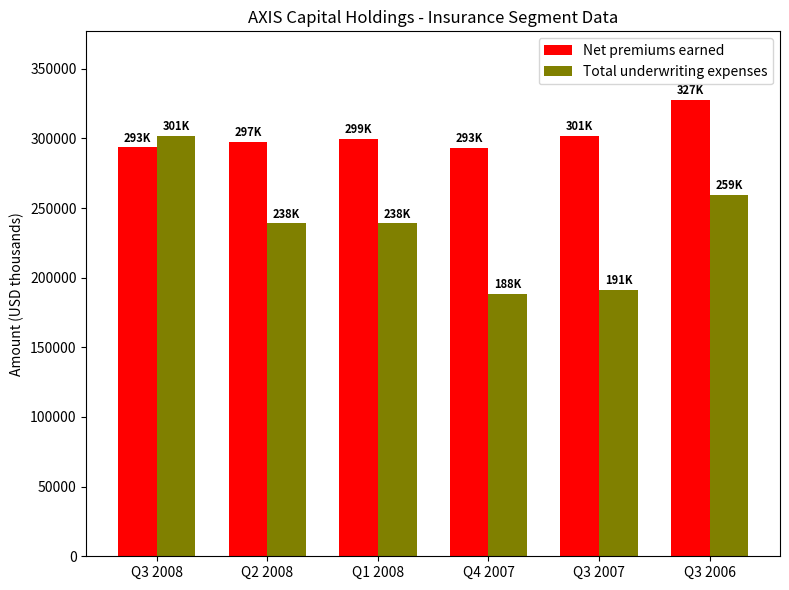

What are all the series names shown in the legend?

Net premiums earned, Total underwriting expenses